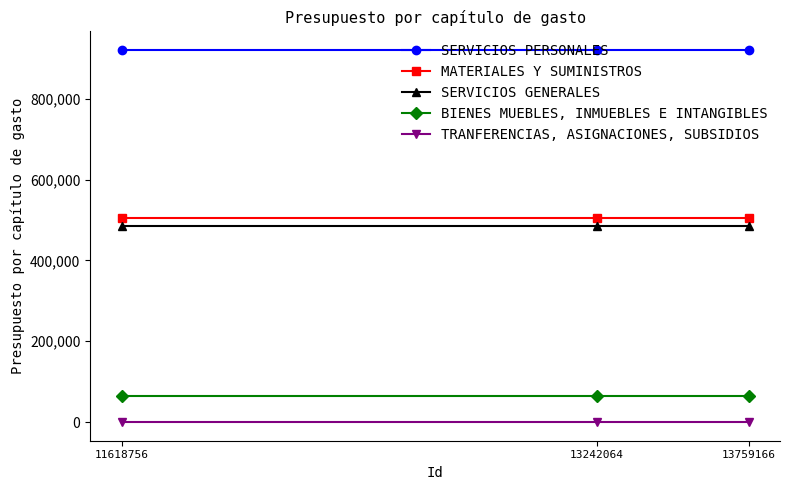

At 11618756, list the series in order from smallest to largest.

TRANFERENCIAS, ASIGNACIONES, SUBSIDIOS, BIENES MUEBLES, INMUEBLES E INTANGIBLES, SERVICIOS GENERALES, MATERIALES Y SUMINISTROS, SERVICIOS PERSONALES